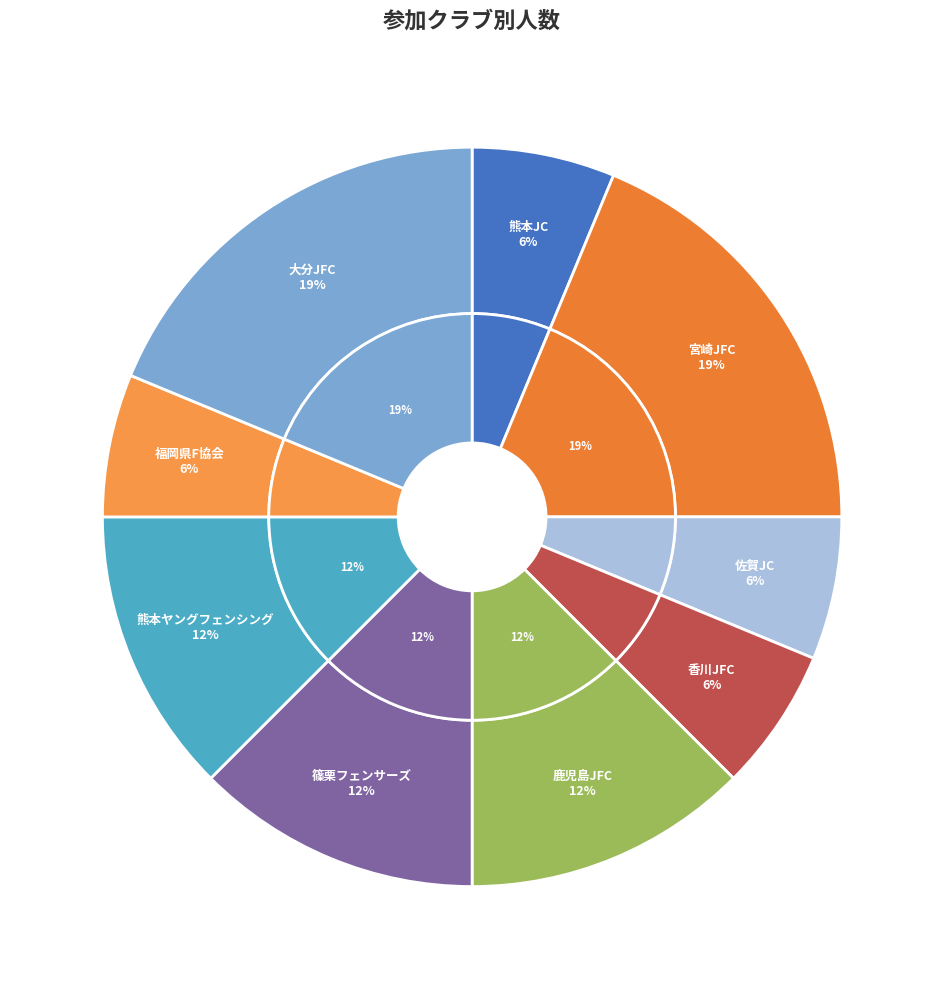

Which has a higher value, 佐賀JC or 篠栗フェンサーズ?

篠栗フェンサーズ